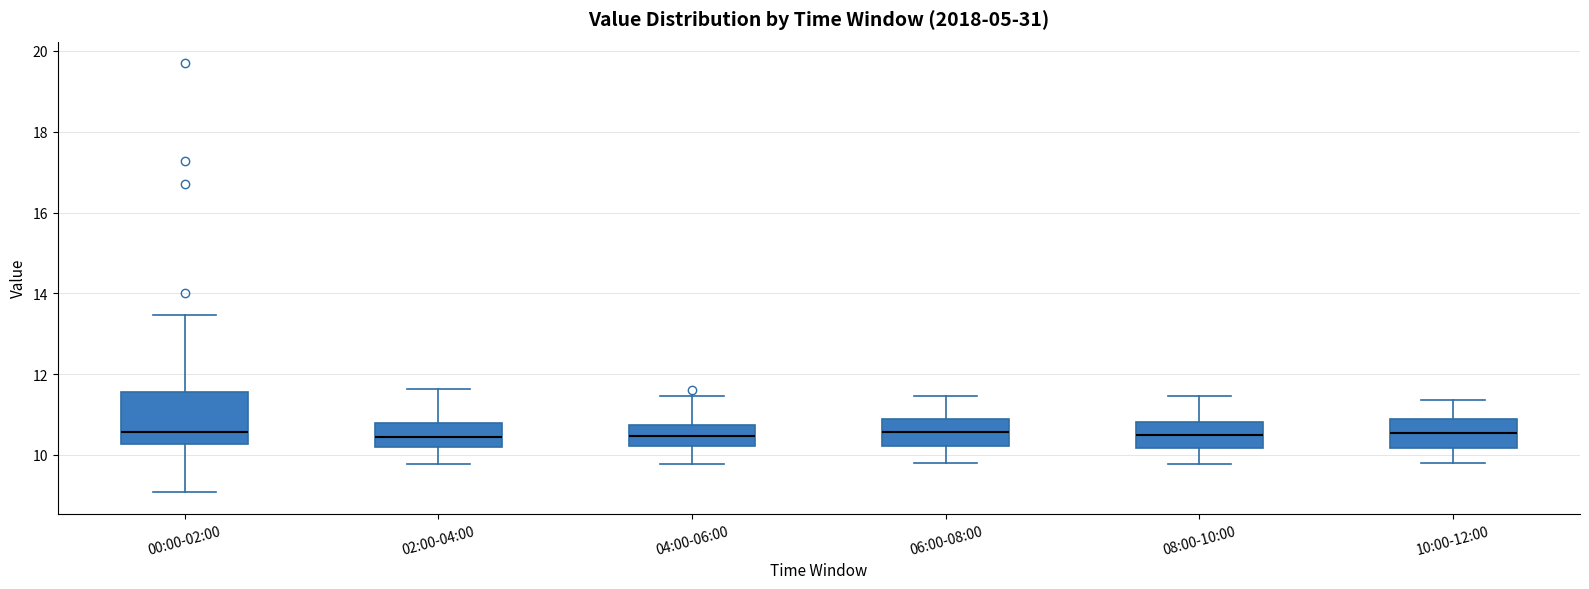

Reading left to right, read every box against the y-axis: the position of its median line, the range the box covers, and the ends of its whiskers. The values are not printed on the chart, so give them approximately, as read against the axis.

00:00-02:00: median 10.6, box 10.2 to 11.6, whiskers 9.0 to 13.4
02:00-04:00: median 10.4, box 10.2 to 10.8, whiskers 9.8 to 11.6
04:00-06:00: median 10.4, box 10.2 to 10.8, whiskers 9.8 to 11.4
06:00-08:00: median 10.6, box 10.2 to 10.8, whiskers 9.8 to 11.4
08:00-10:00: median 10.6, box 10.2 to 10.8, whiskers 9.8 to 11.4
10:00-12:00: median 10.6, box 10.2 to 10.8, whiskers 9.8 to 11.4